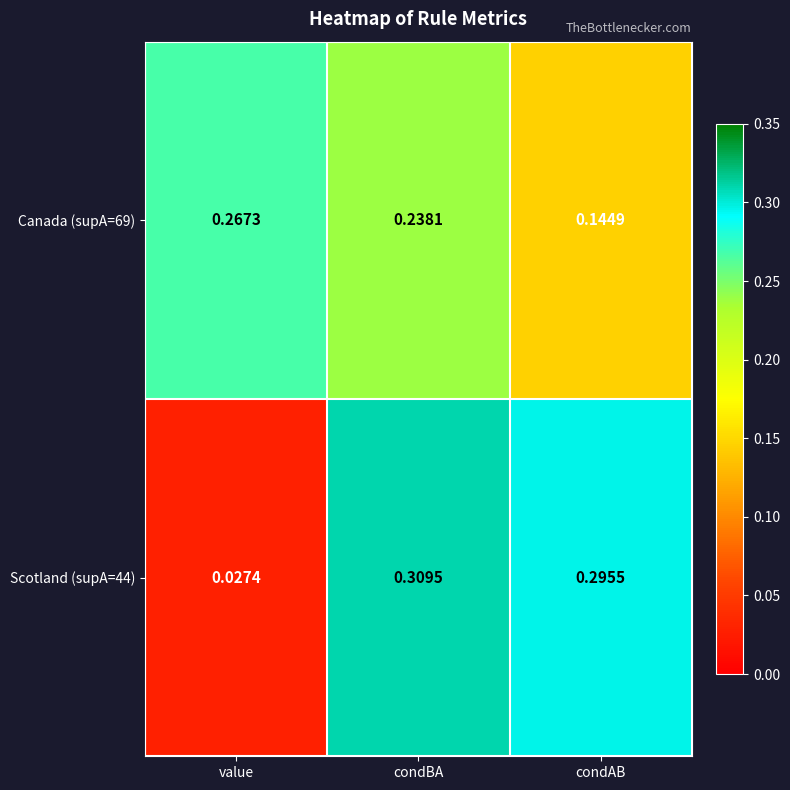

At which category is the sum across all series the highest?

condBA